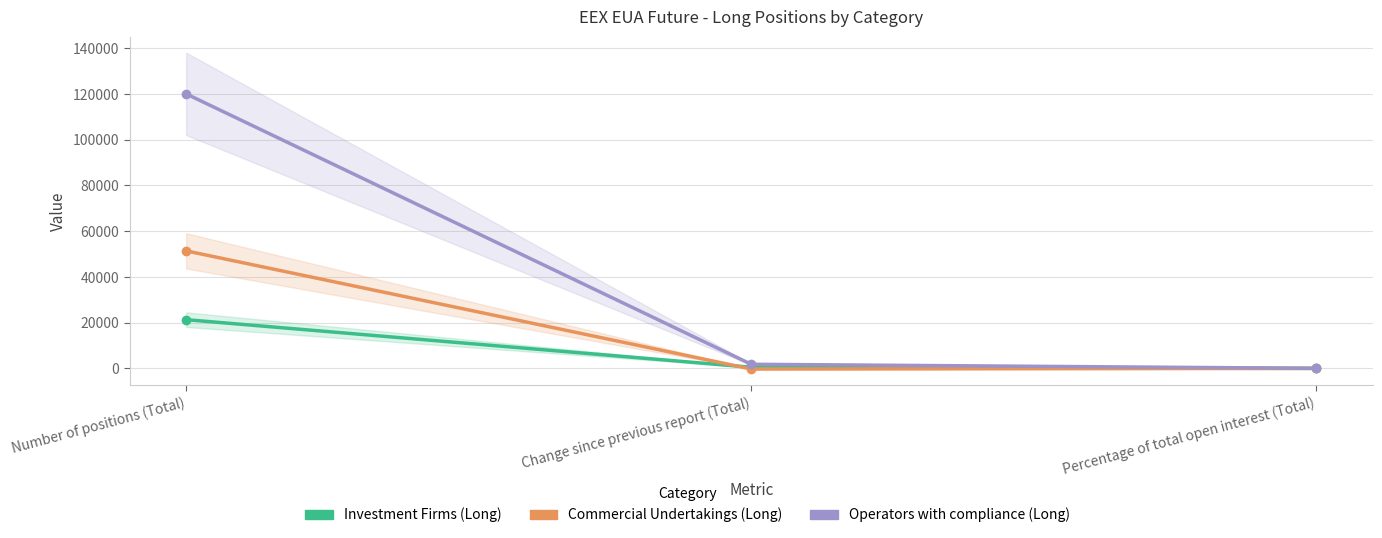

True or false: Commercial Undertakings (Long) has a value of -122.9 at Change since previous report (Total).

False